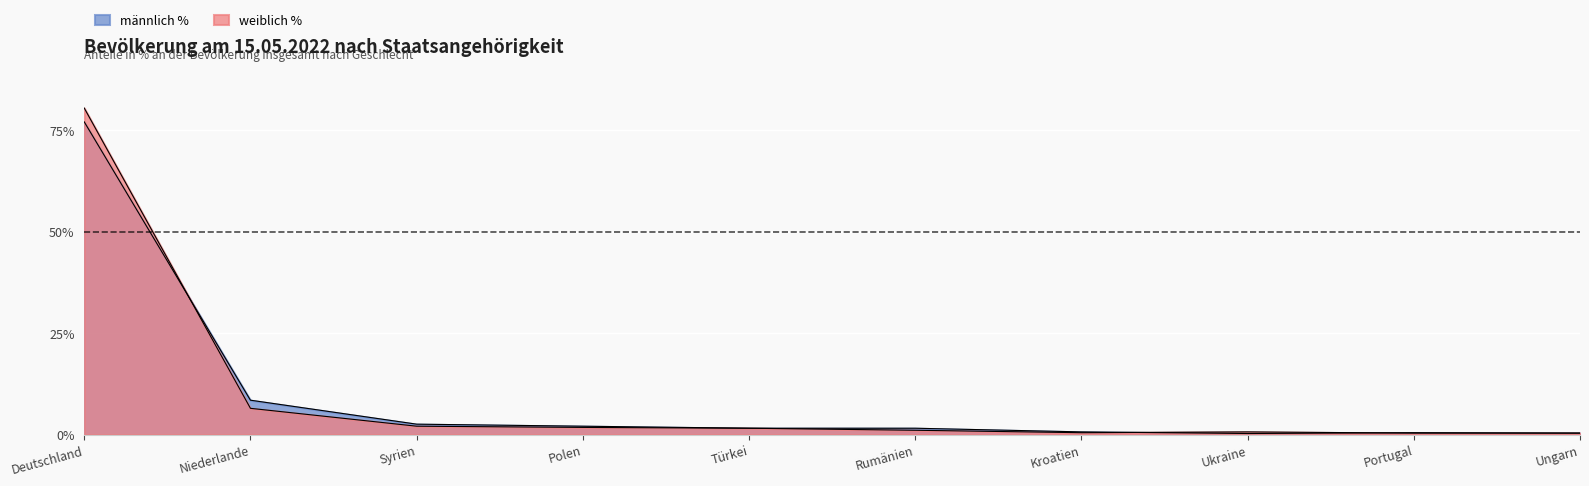

Reading left to right, list all the values displayed in this chart.

männlich %: Deutschland=77.0	Niederlande=8.5	Syrien=2.6	Polen=2.1	Türkei=1.6	Rumänien=1.6	Kroatien=0.7	Ukraine=0.3	Portugal=0.5	Ungarn=0.4
weiblich %: Deutschland=80.4	Niederlande=6.5	Syrien=2.1	Polen=1.8	Türkei=1.6	Rumänien=1.1	Kroatien=0.5	Ukraine=0.7	Portugal=0.4	Ungarn=0.4